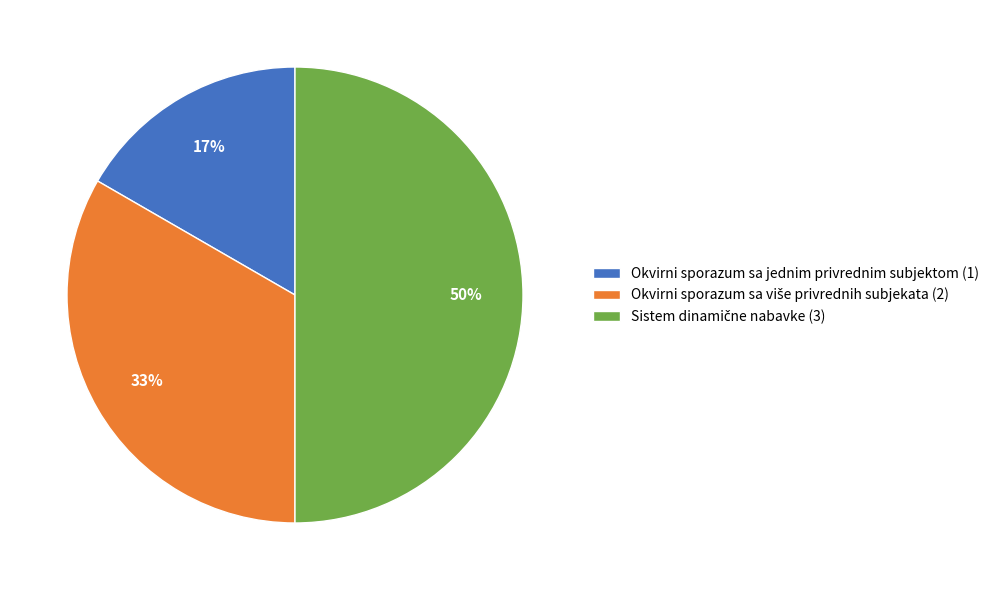

To the nearest percent, what is the difference between the largest and smallest slice percentages?

33%